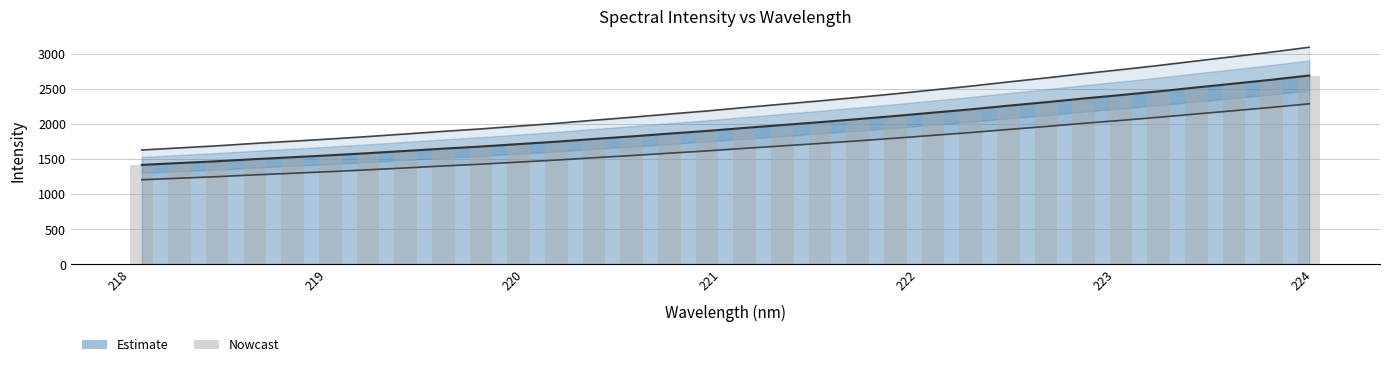

What is the minimum value for Estimate?

1416.1